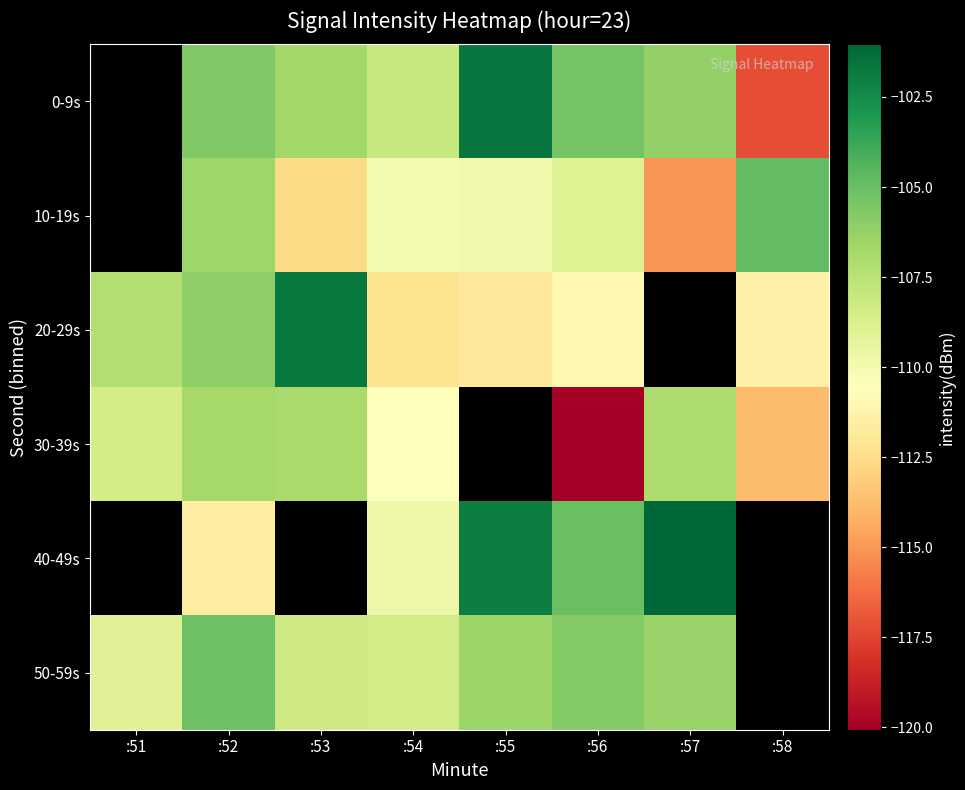

Count the 10-19s values in the range -115 to -106.

5